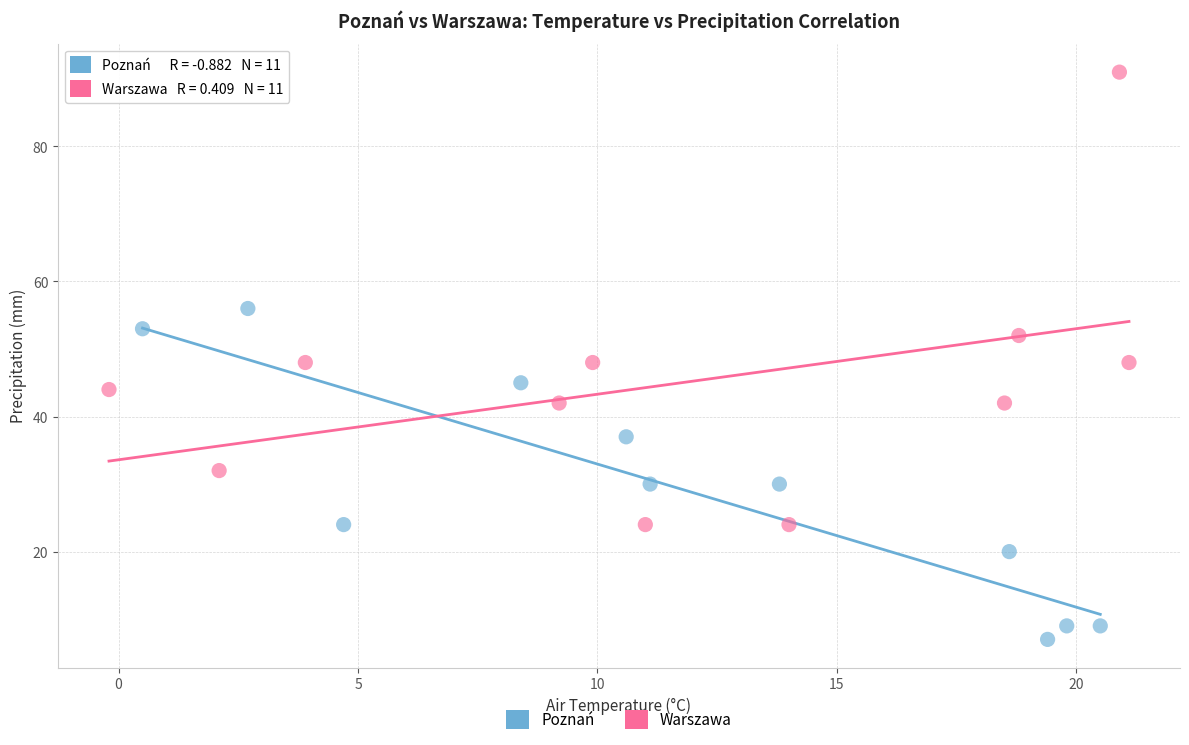

Which series contains the highest Y value?

Warszawa